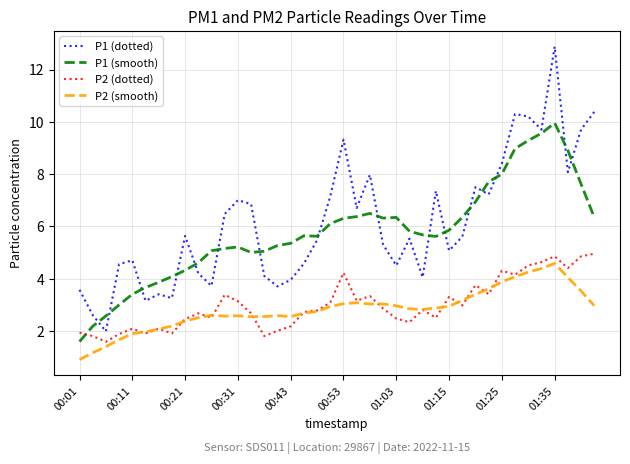

What is the maximum value shown in the chart?

12.9